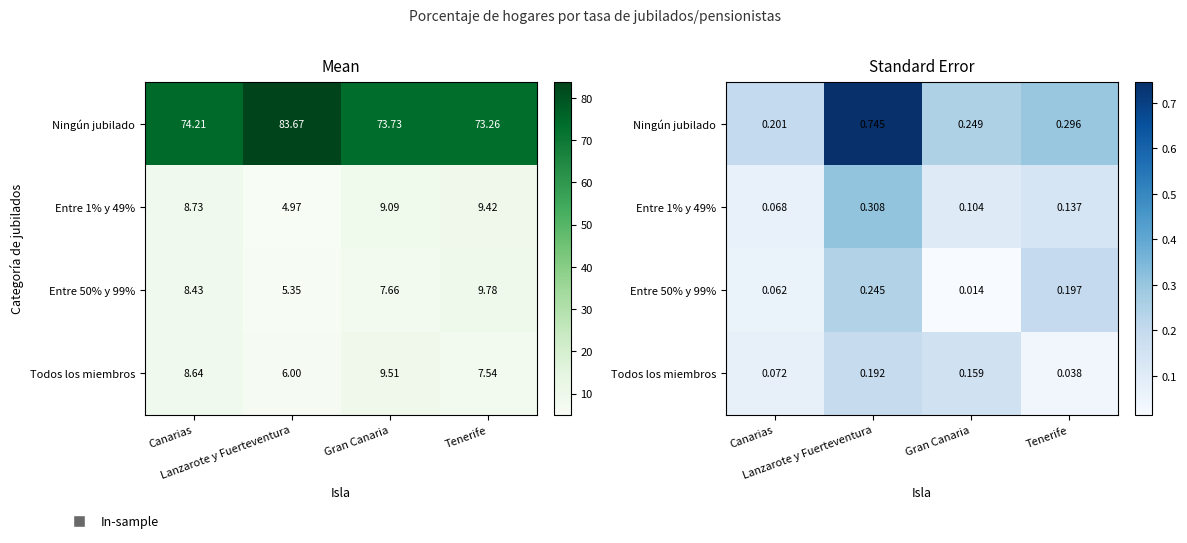

What is the maximum value for Entre 50% y 99%?

0.2